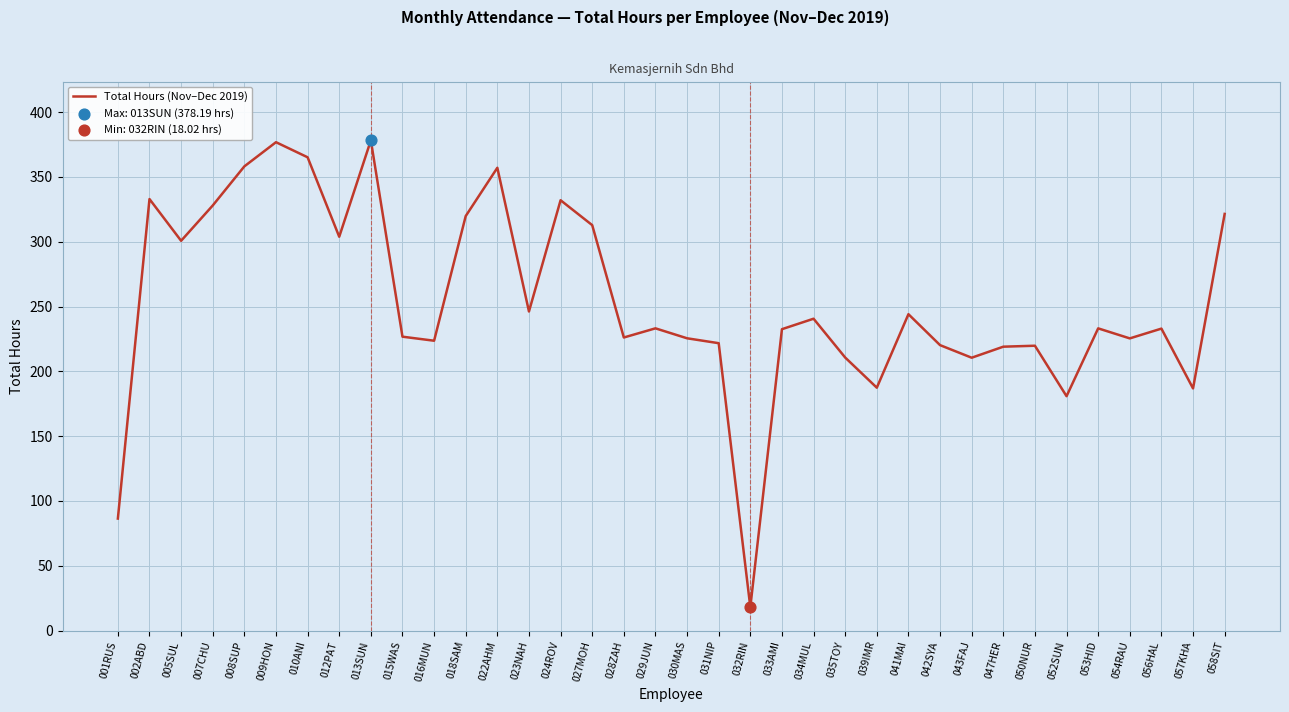

What is the change in value from 013SUN to 039IMR?

-190.8